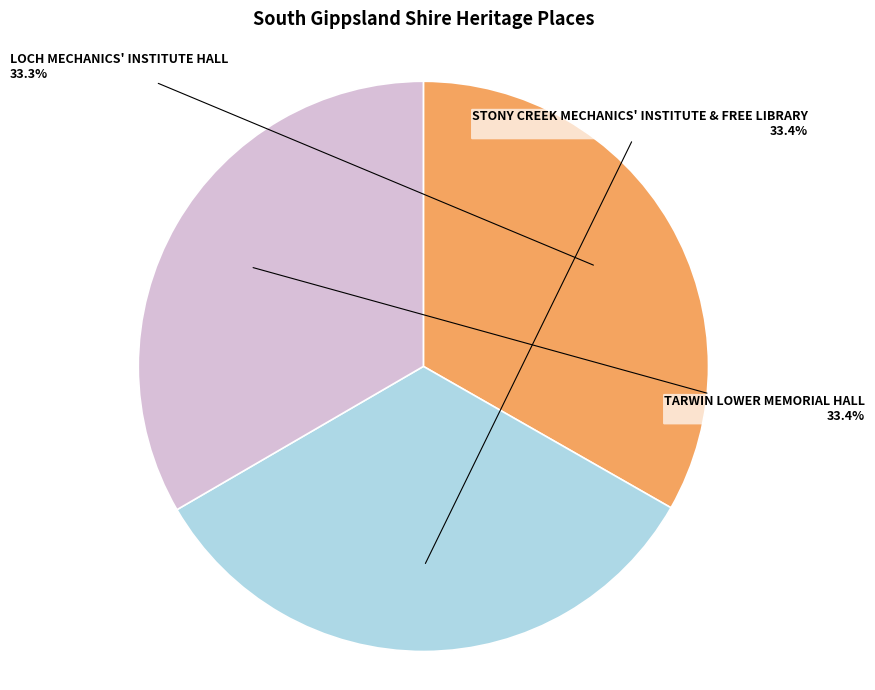

Does TARWIN LOWER MEMORIAL HALL represent more than half of the total?

No